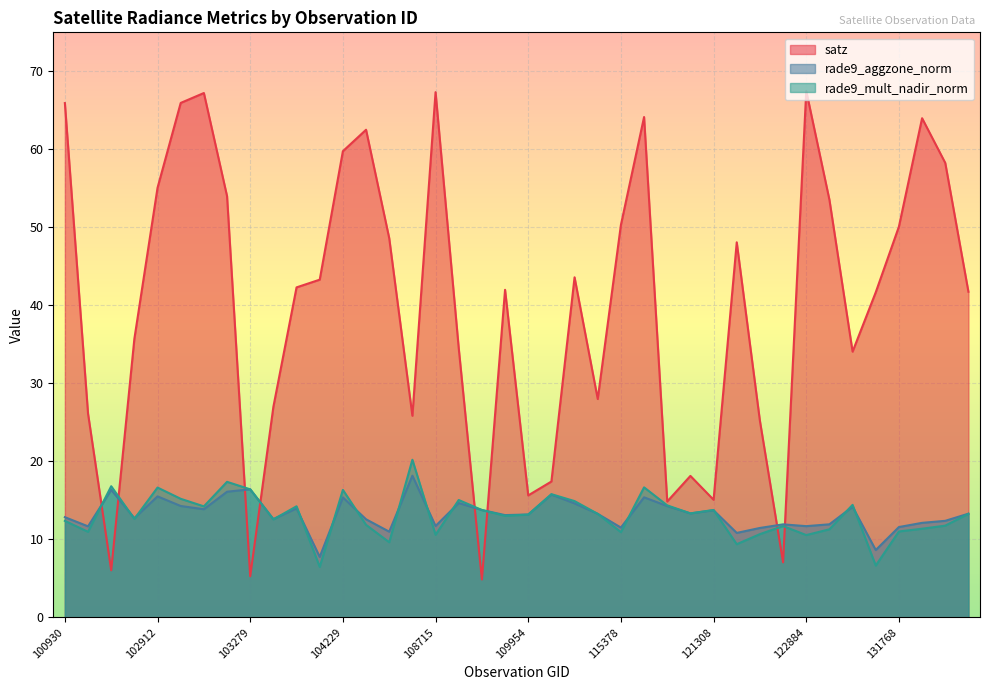

At 103040, list the series in order from largest to smallest.

satz, rade9_mult_nadir_norm, rade9_aggzone_norm